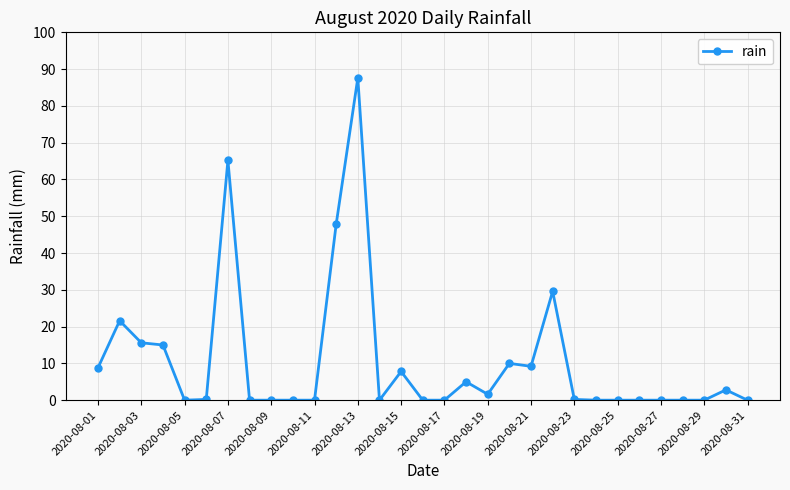

True or false: the data has more than 2 interior local peaks.

True